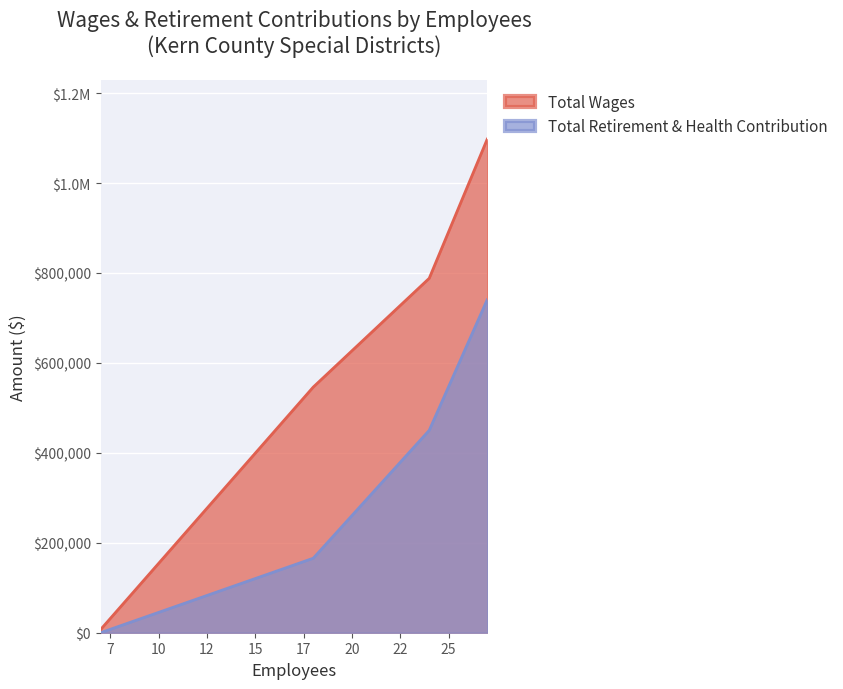

Count the number of categories in the chart.

4